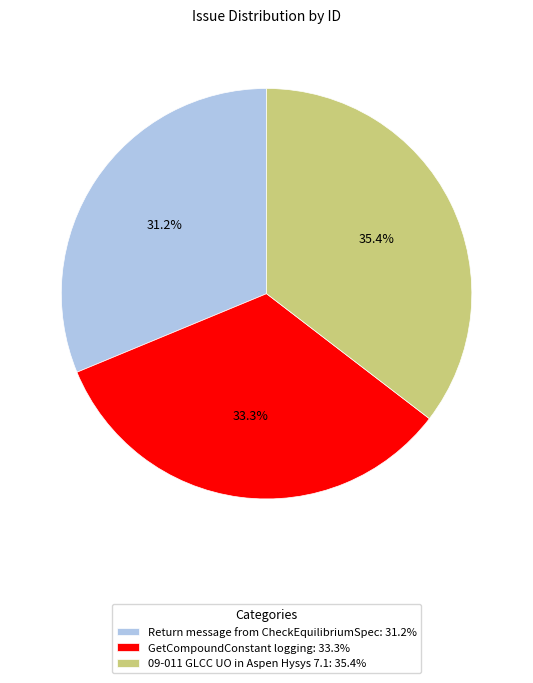

To the nearest percent, what percentage of the pie is 09-011 GLCC UO in Aspen Hysys 7.1?

35%